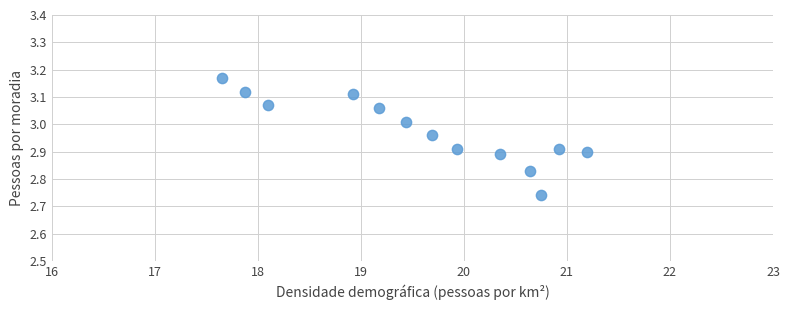

What is the range of X values (max minus min)?

3.5